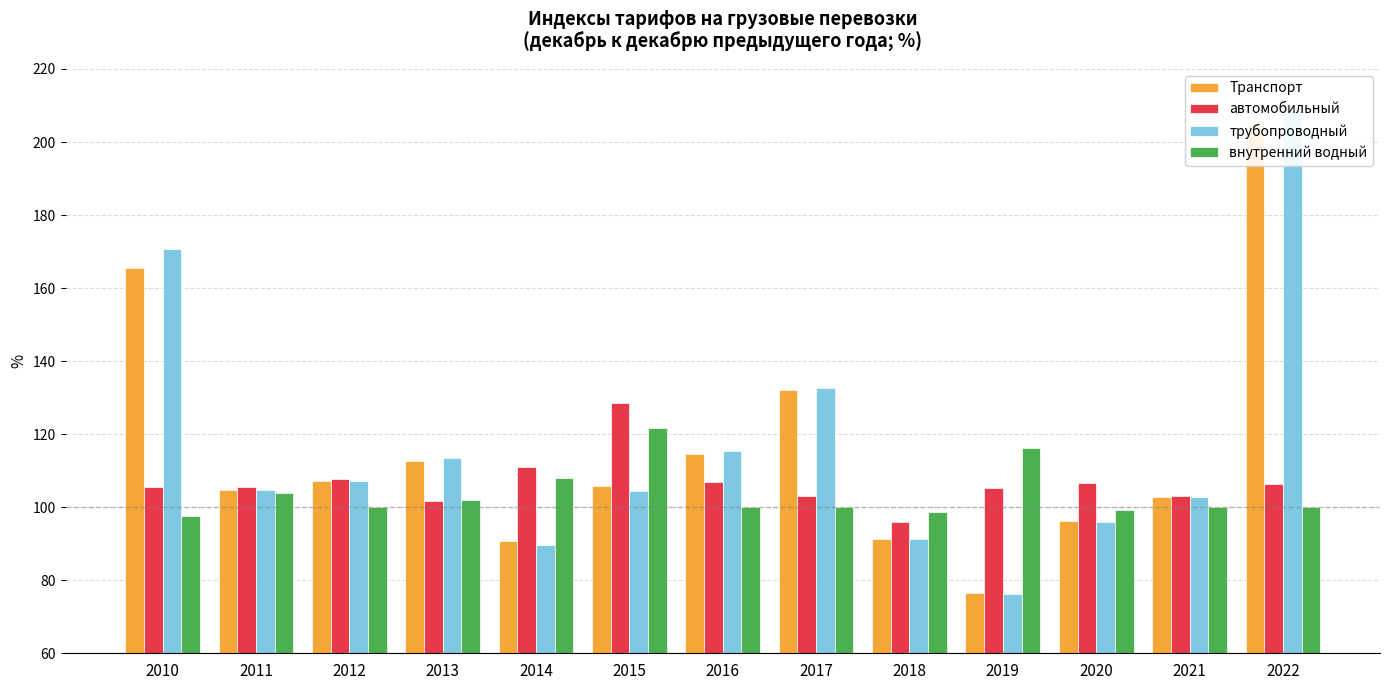

What is the sum of all автомобильный values?

1387.4